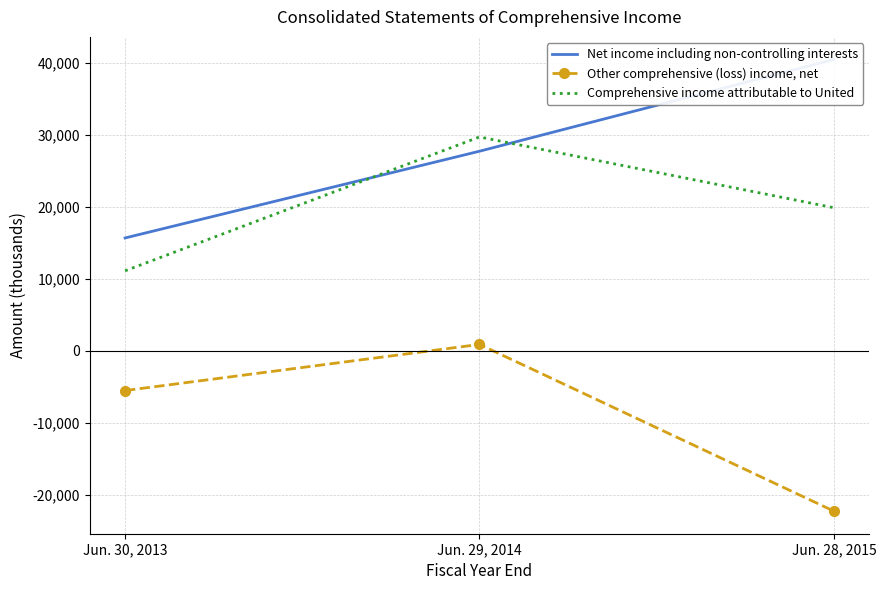

Rank the categories by Other comprehensive (loss) income, net value from highest to lowest.

Jun. 29, 2014, Jun. 30, 2013, Jun. 28, 2015